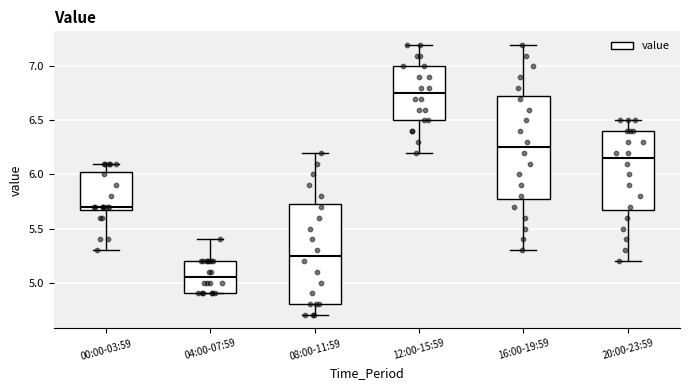

Where is the upper edge of the box for 04:00-07:59 on the y-axis? The values are not printed on the chart, so give them approximately, as read against the axis.

5.20